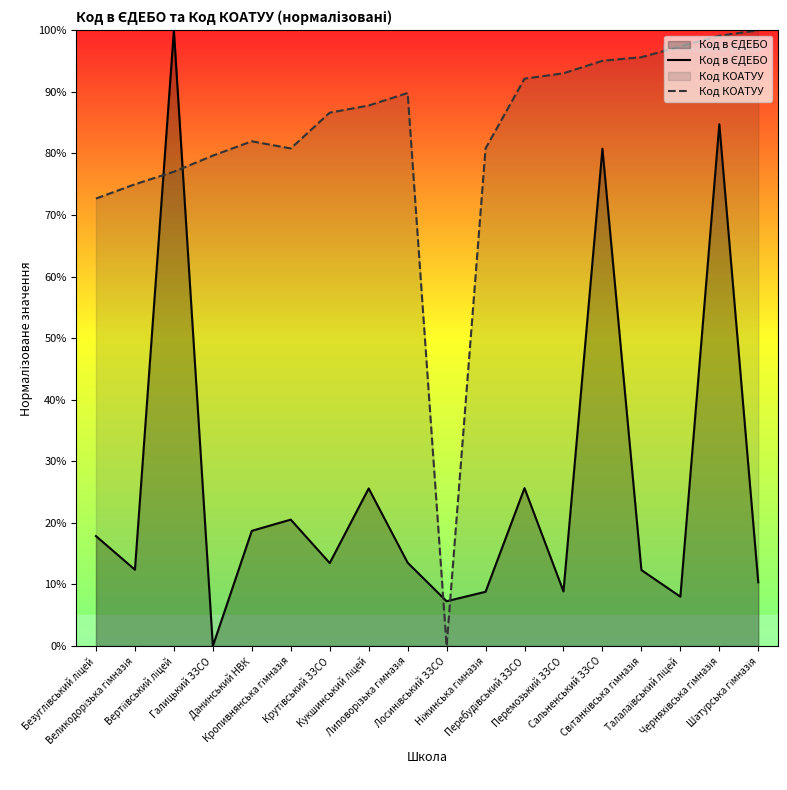

Count the number of data series in this chart.

2